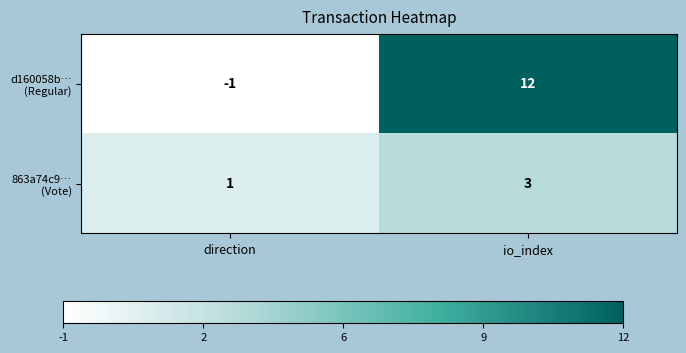

What is the spread (max minus min) of values at io_index?

9